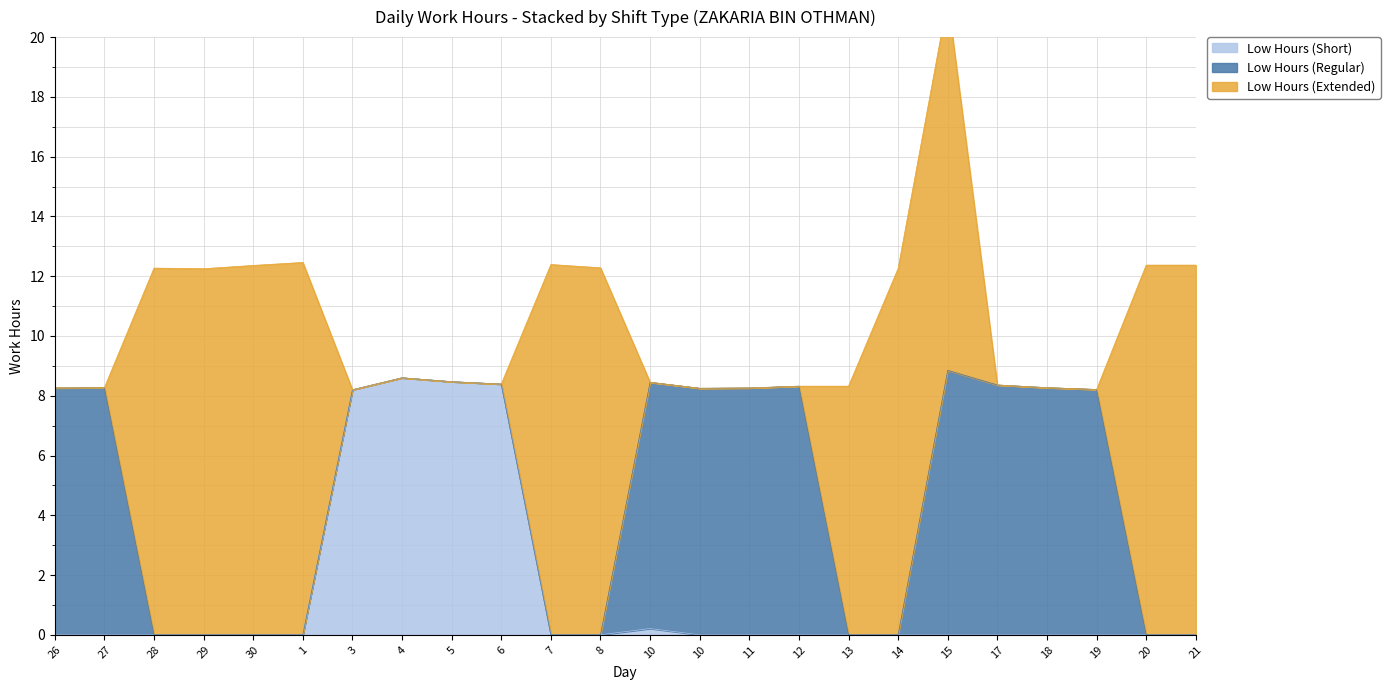

True or false: Low Hours (Regular) has a value of 4.5 at 14.

False